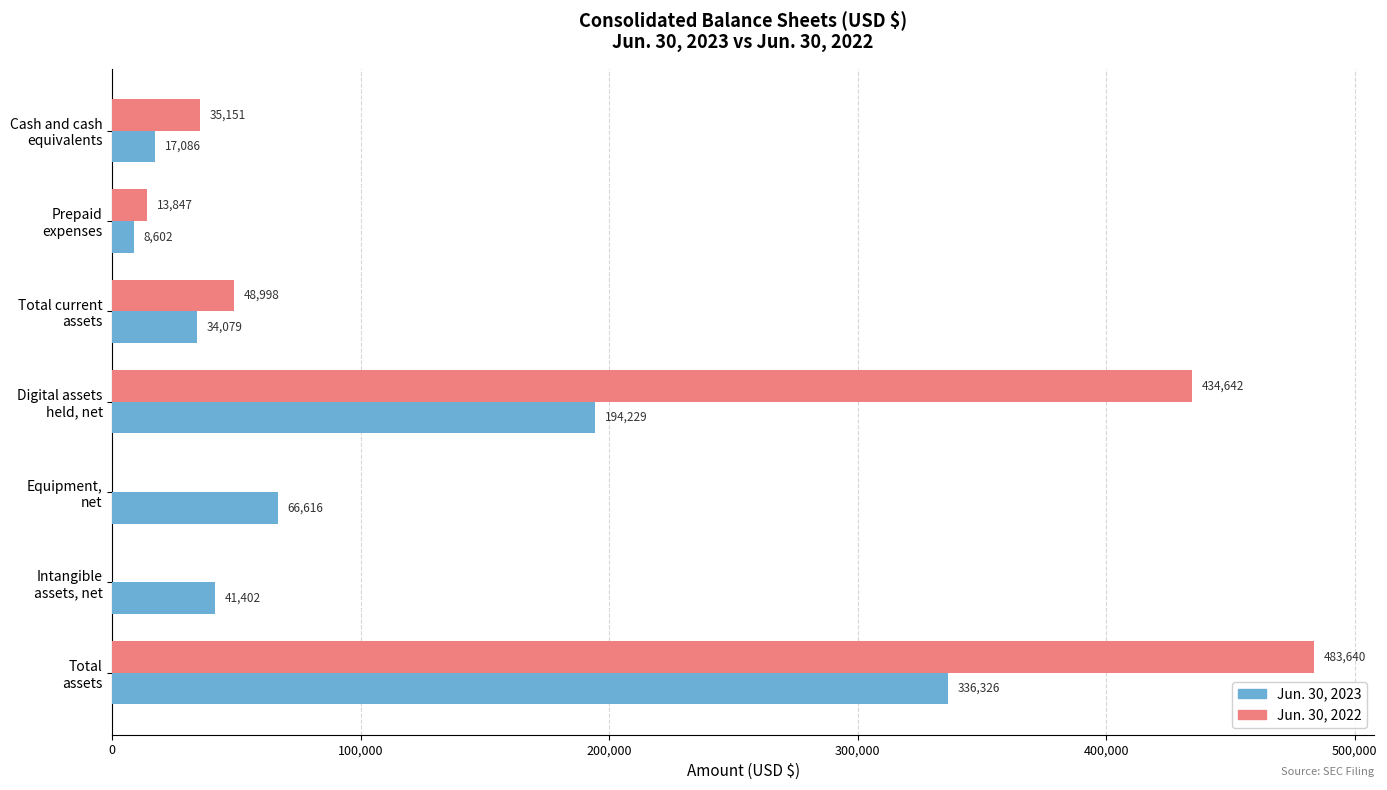

Where is Jun. 30, 2022 nearest to the value 241820?

Total current
assets